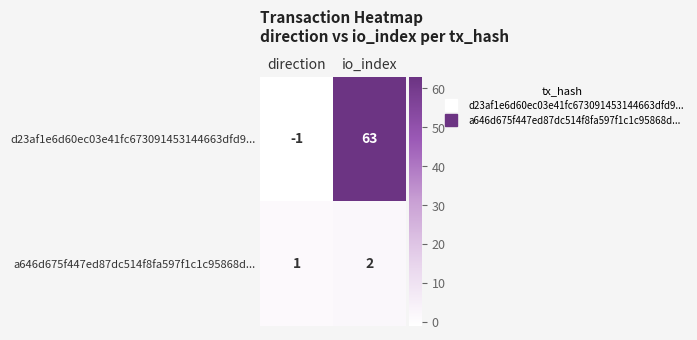

How many distinct data groups are displayed?

2